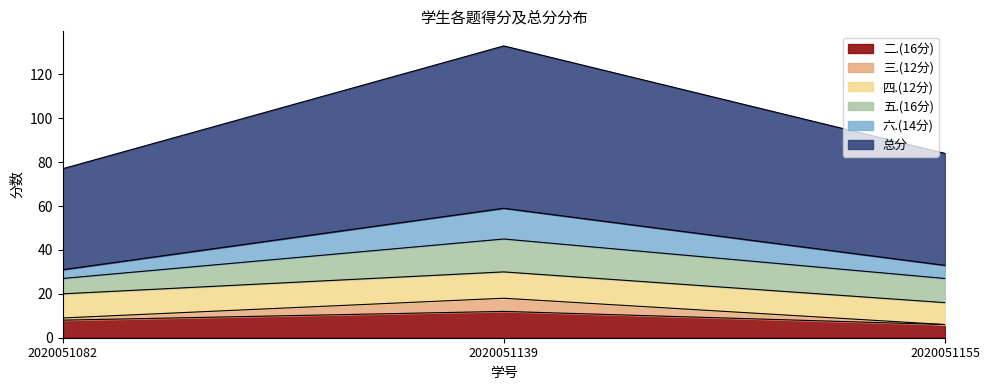

Is it true that 二.(16分) equals 21 at 2020051139?

False